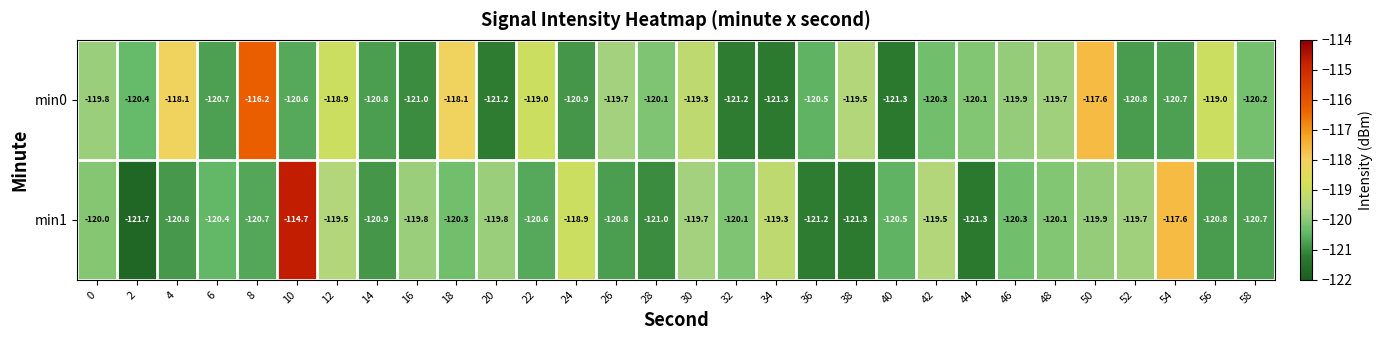

What is the total value across all series at 56?

-239.8